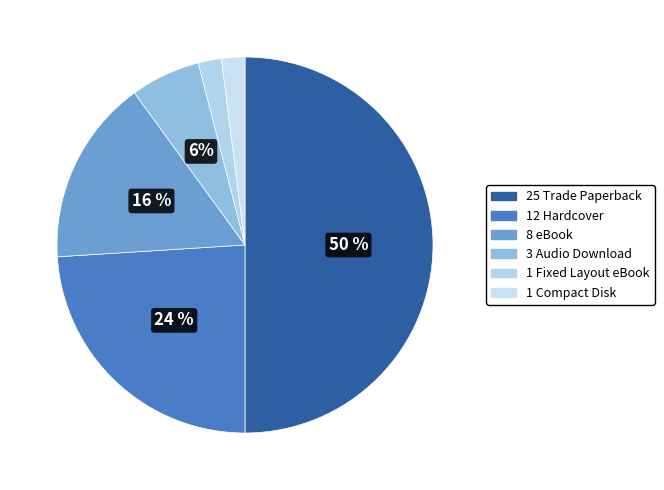

To the nearest percent, what is the average slice percentage?

17%